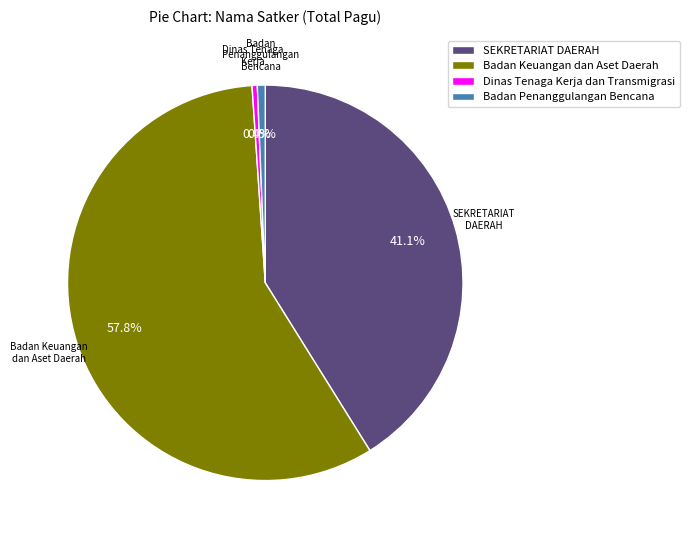

How many slices are in this pie chart?

4